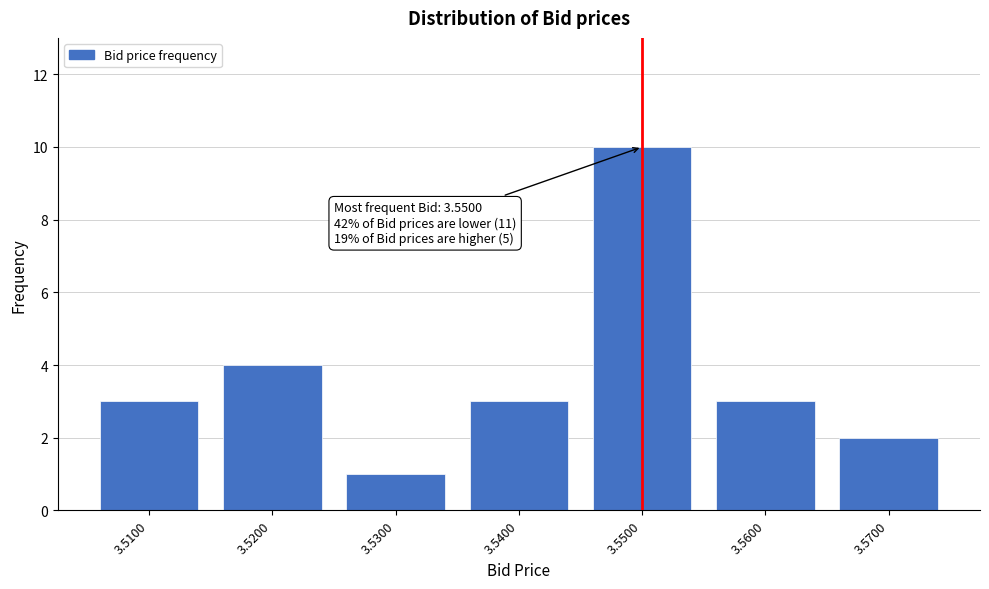

Reading left to right, what are all the values shown in this chart?

3	4	1	3	10	3	2